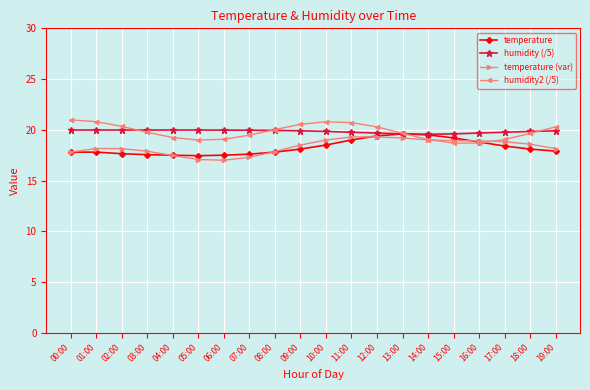

What is the sum of all humidity2 (/5) values?

396.1